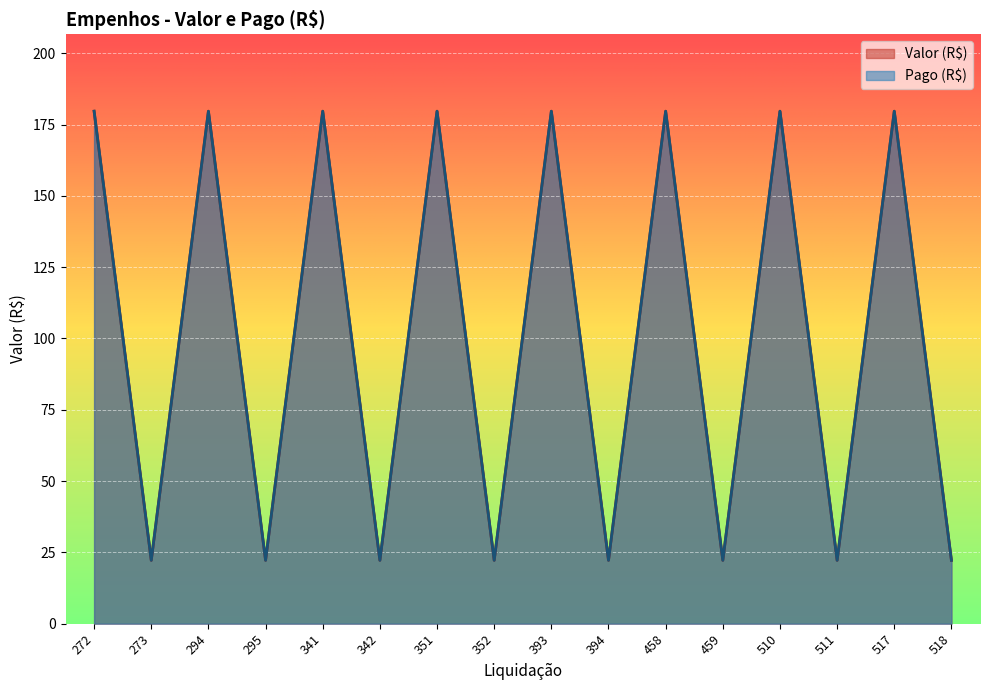

In Valor (R$), how many points are lower than both neighbors (excluding endpoints)?

7